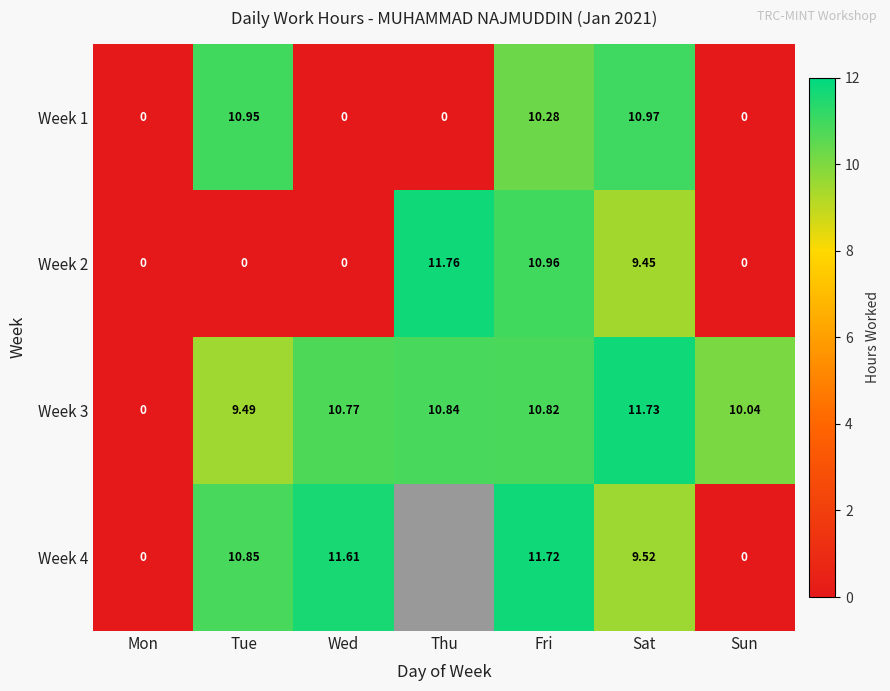

What is the total value across all series at Fri?

43.8